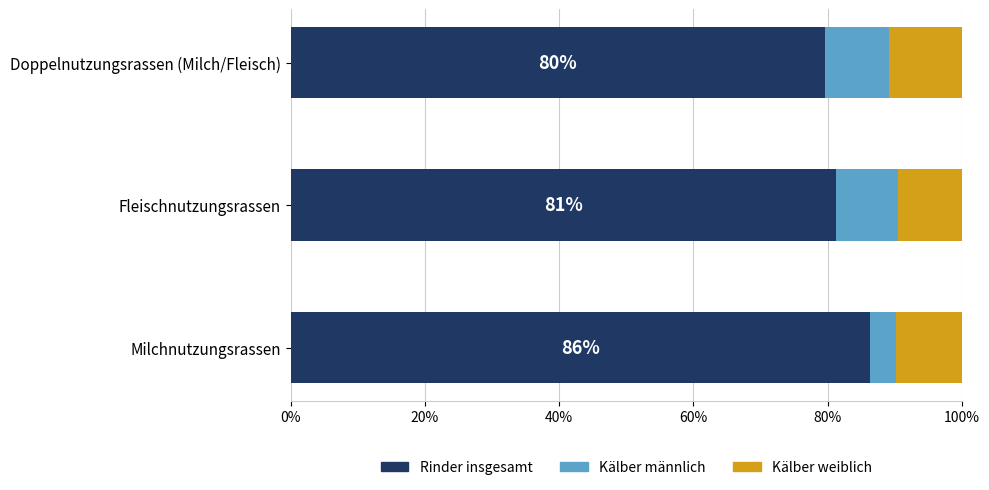

What is the total value across all series at Milchnutzungsrassen?

100.0